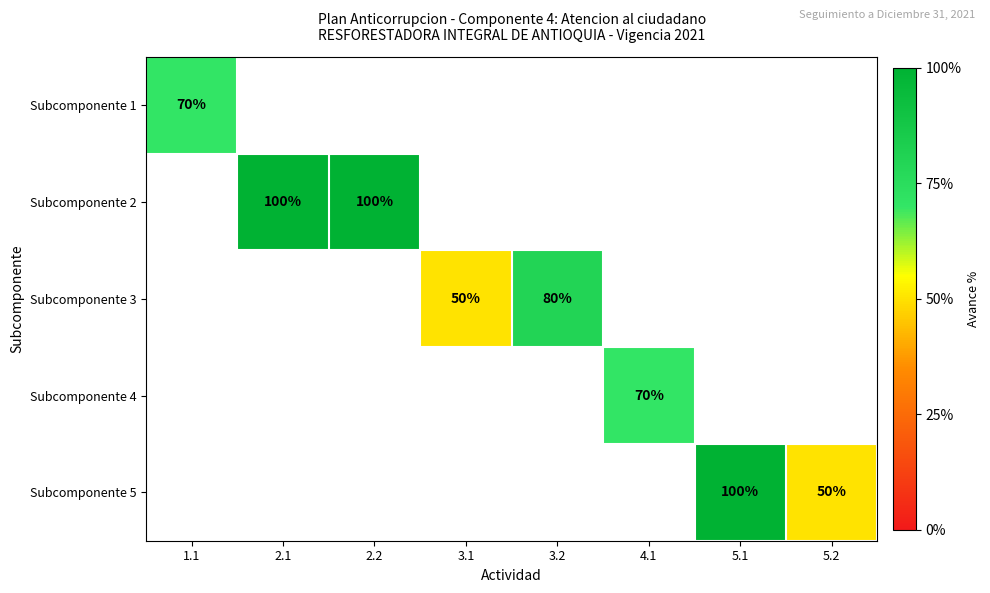

Count the number of categories in the chart.

8